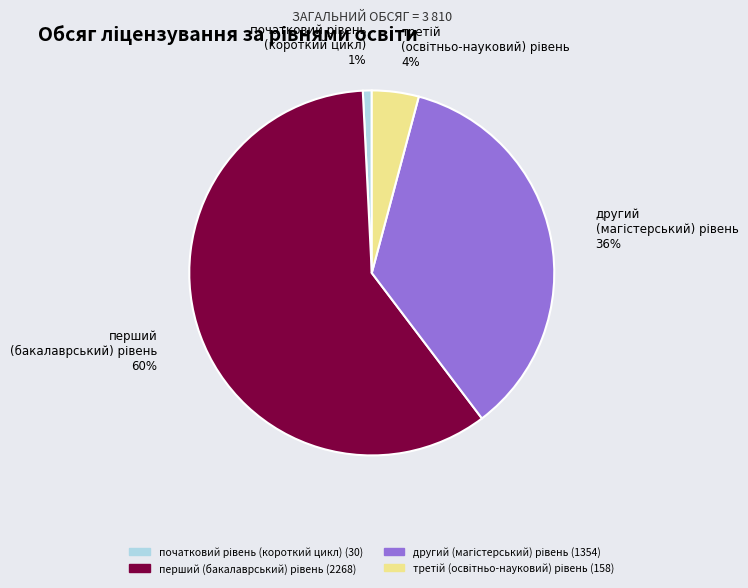

Count the number of slices in the pie.

4